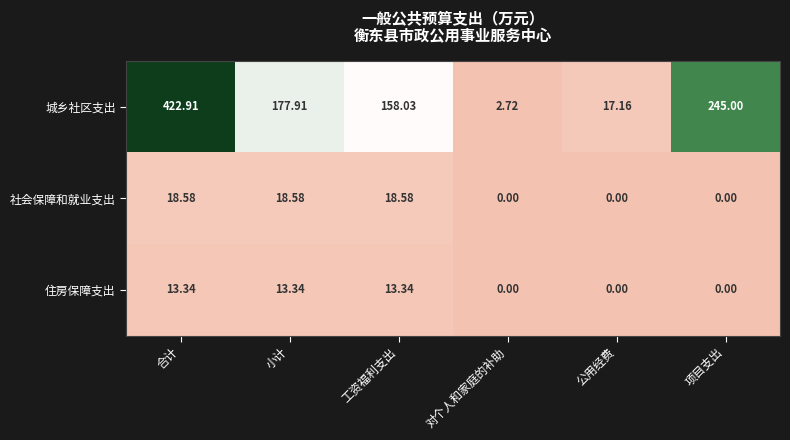

At which category does the chart reach its peak across all series?

合计